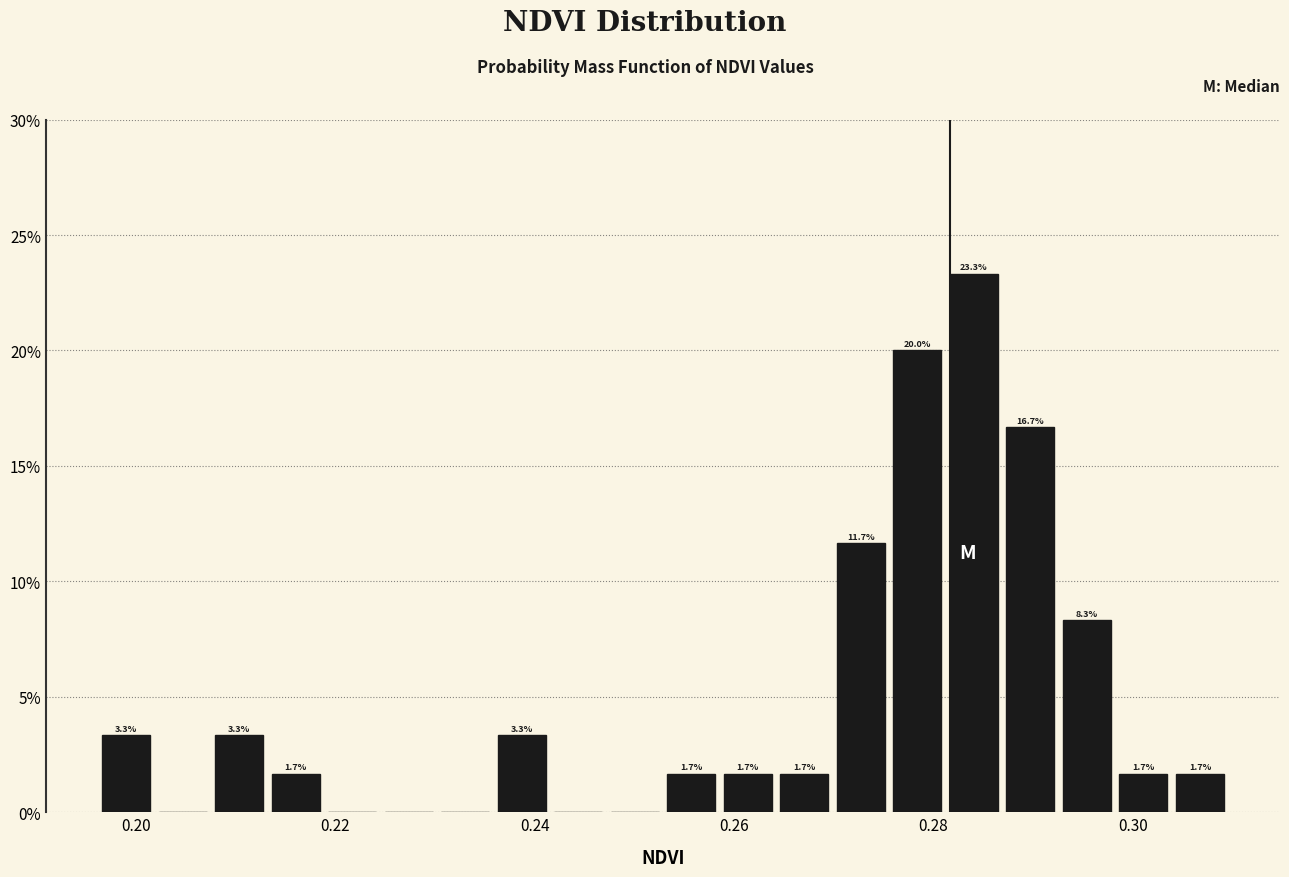

Around what value on the x-axis is the tallest bar? Give the approximate position of its centre, as read against the axis.

0.284